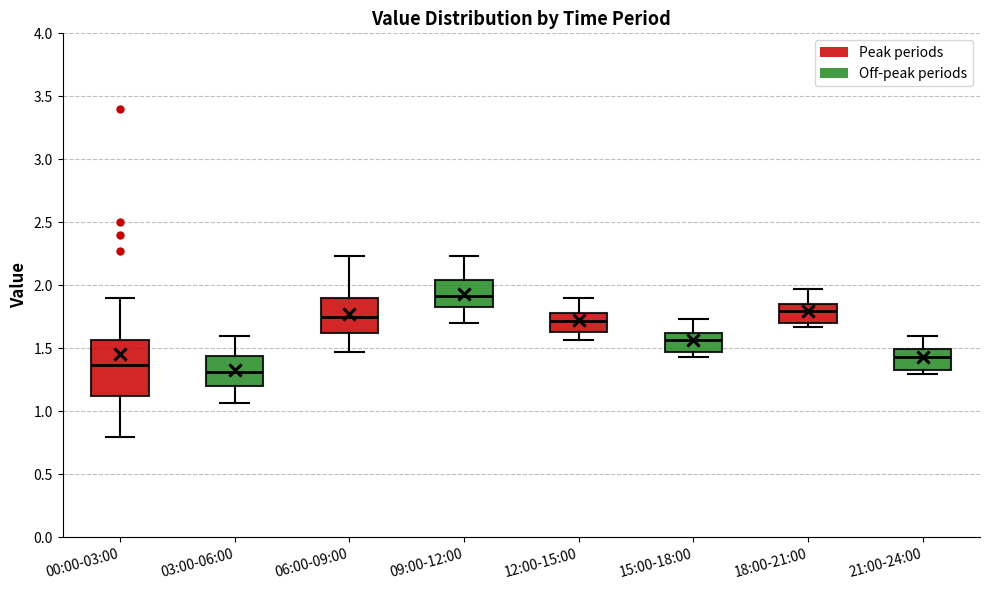

Reading left to right, read every box against the y-axis: the position of its median line, the range the box covers, and the ends of its whiskers. The values are not printed on the chart, so give them approximately, as read against the axis.

00:00-03:00: median 1.35, box 1.10 to 1.55, whiskers 0.80 to 1.90
03:00-06:00: median 1.30, box 1.20 to 1.45, whiskers 1.05 to 1.60
06:00-09:00: median 1.75, box 1.60 to 1.90, whiskers 1.45 to 2.25
09:00-12:00: median 1.90, box 1.85 to 2.05, whiskers 1.70 to 2.25
12:00-15:00: median 1.70, box 1.65 to 1.80, whiskers 1.55 to 1.90
15:00-18:00: median 1.55, box 1.45 to 1.65, whiskers 1.45 (just below the box's lower edge) to 1.75
18:00-21:00: median 1.80, box 1.70 to 1.85, whiskers 1.65 to 1.95
21:00-24:00: median 1.45, box 1.35 to 1.50, whiskers 1.30 to 1.60